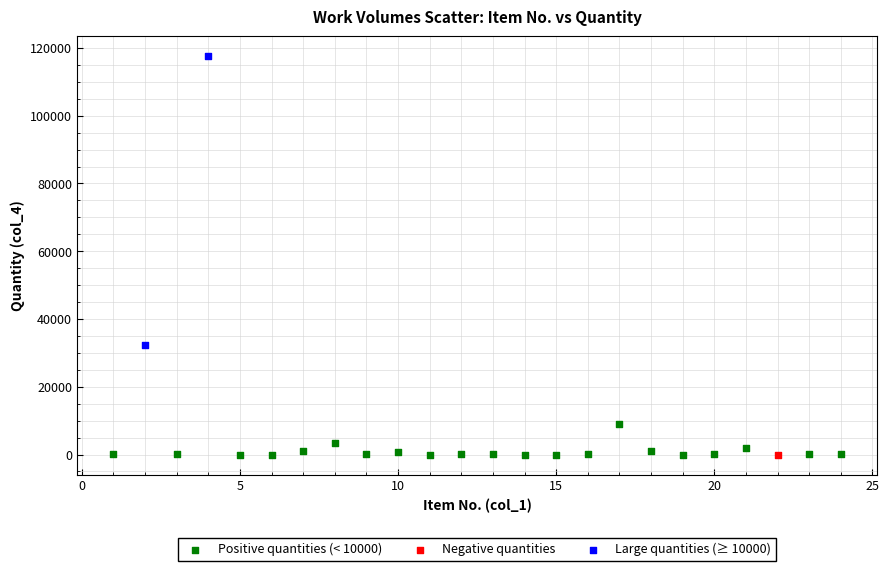

Which series contains the highest Y value?

Large quantities (≥ 10000)